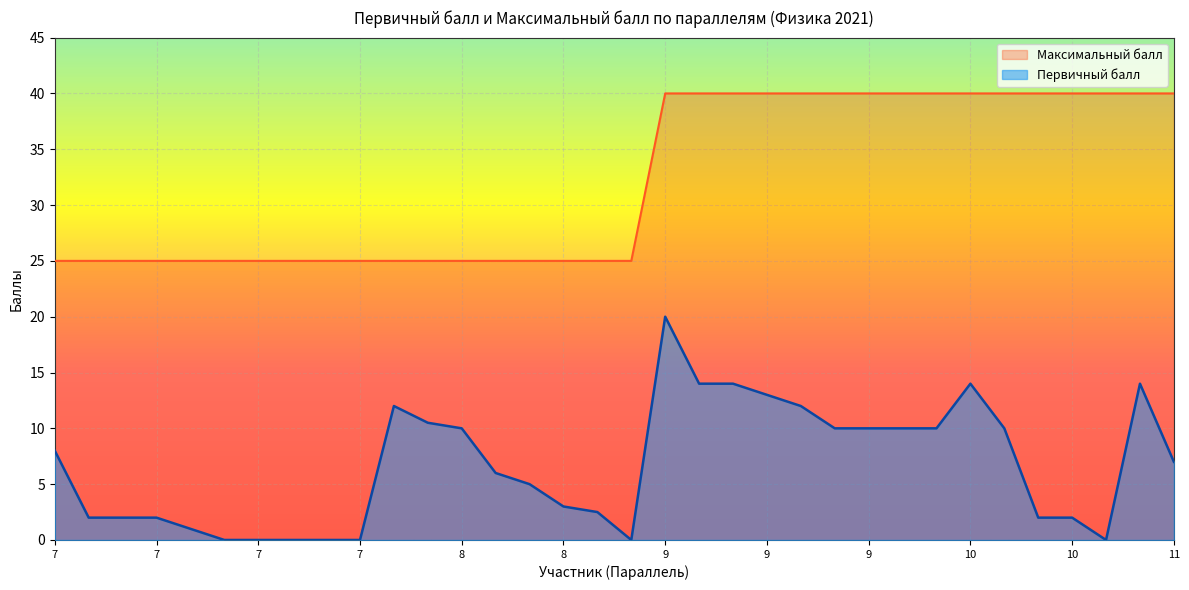

What are all the series names shown in the legend?

Максимальный балл, Первичный балл